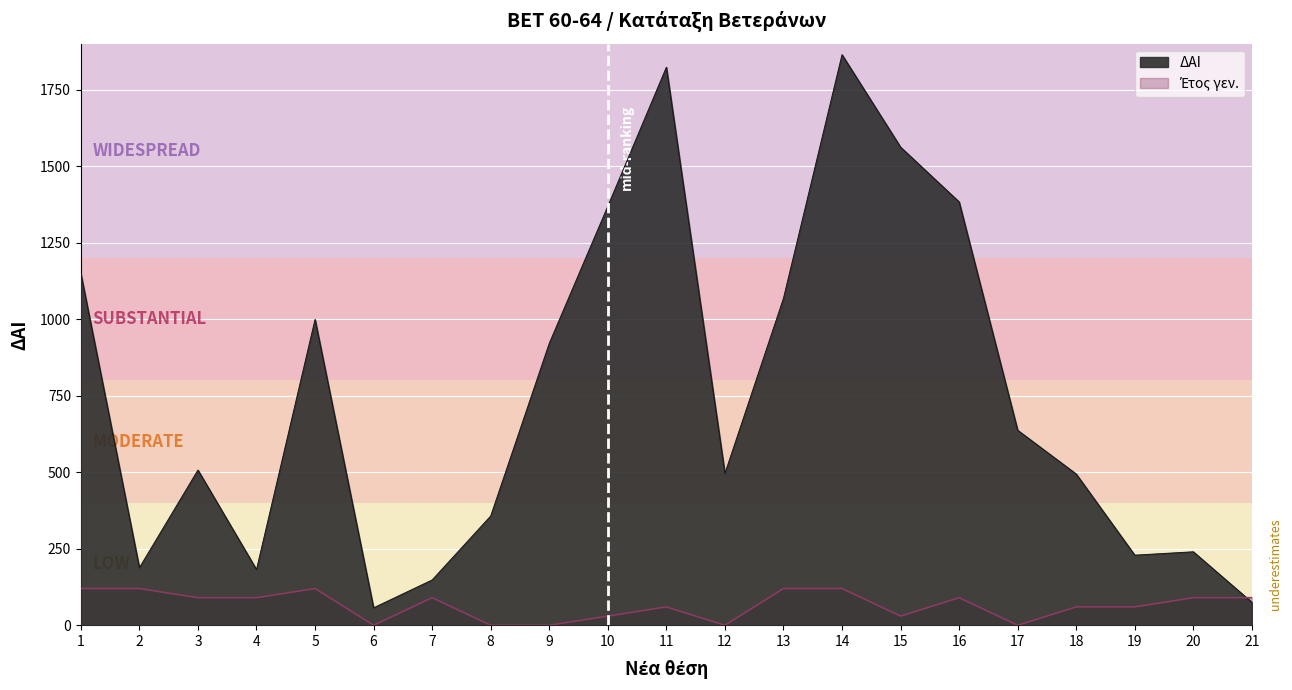

How many interior local peaks does the ΔΑΙ series have?

5